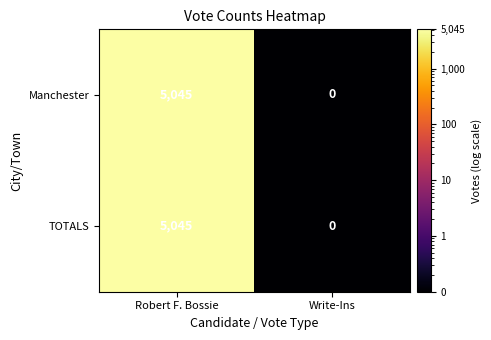

True or false: Manchester has a value of 1251 at Robert F. Bossie.

False